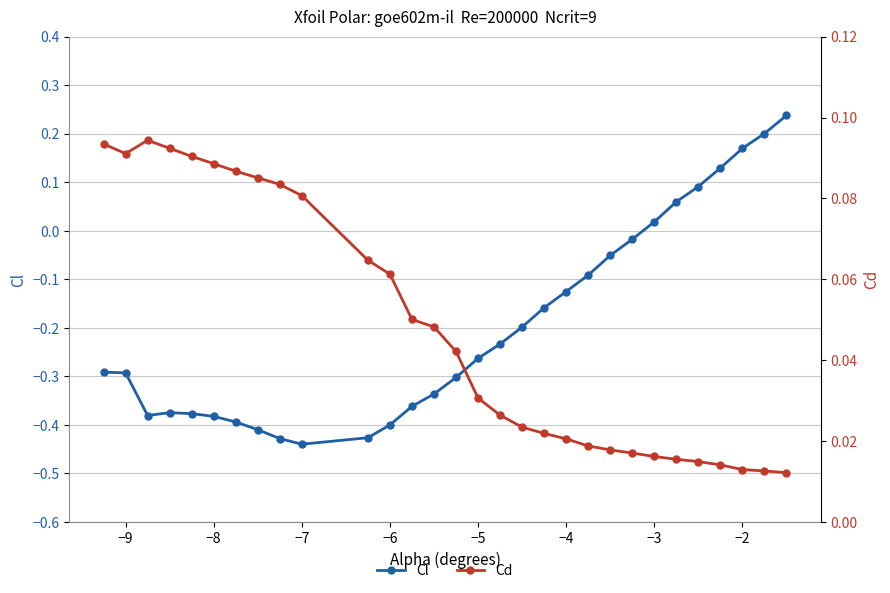

What is the difference between the second highest and minimum values in the Cd series?

0.1